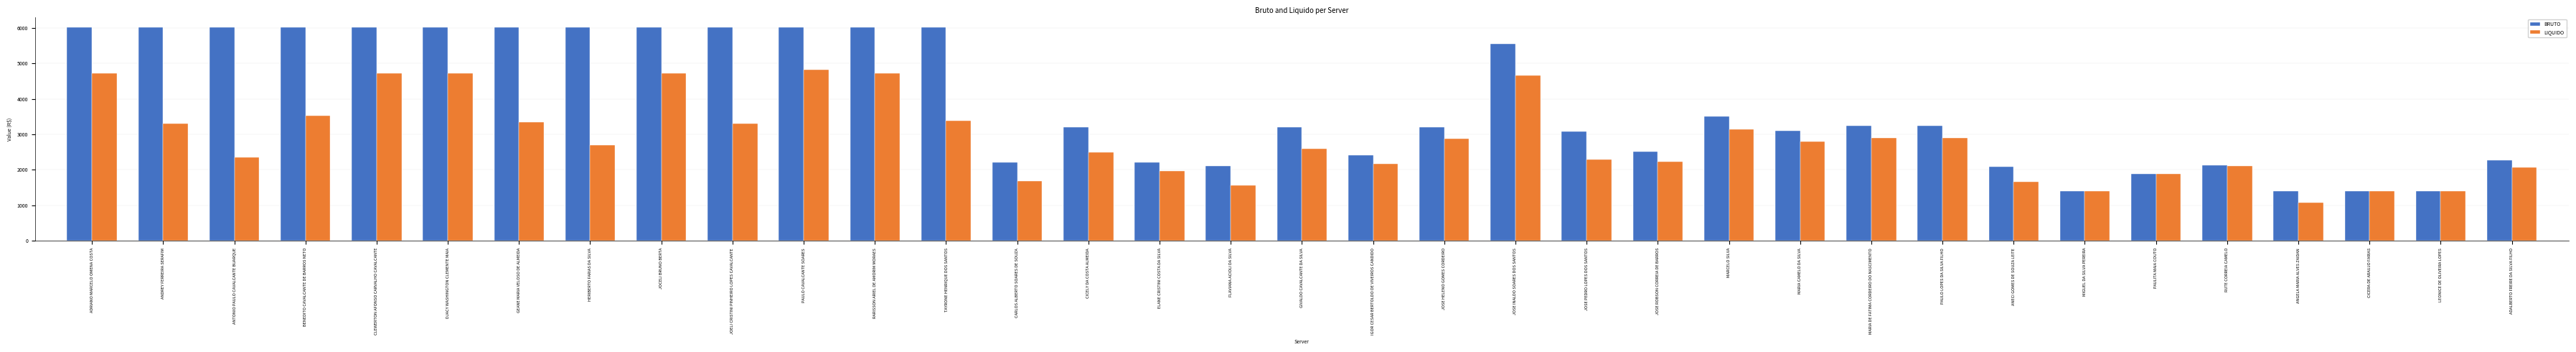

Which series has the largest total across all categories?

BRUTO